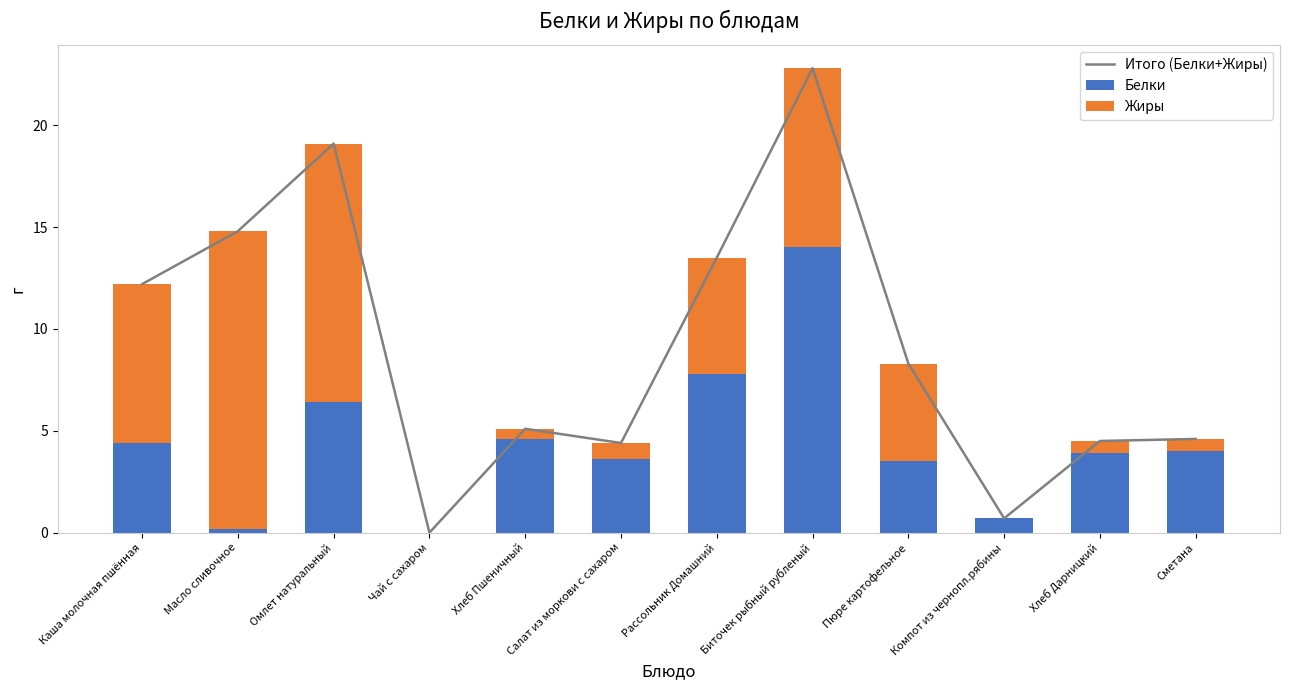

What is the difference between the highest and lowest values at Масло сливочное?

14.6